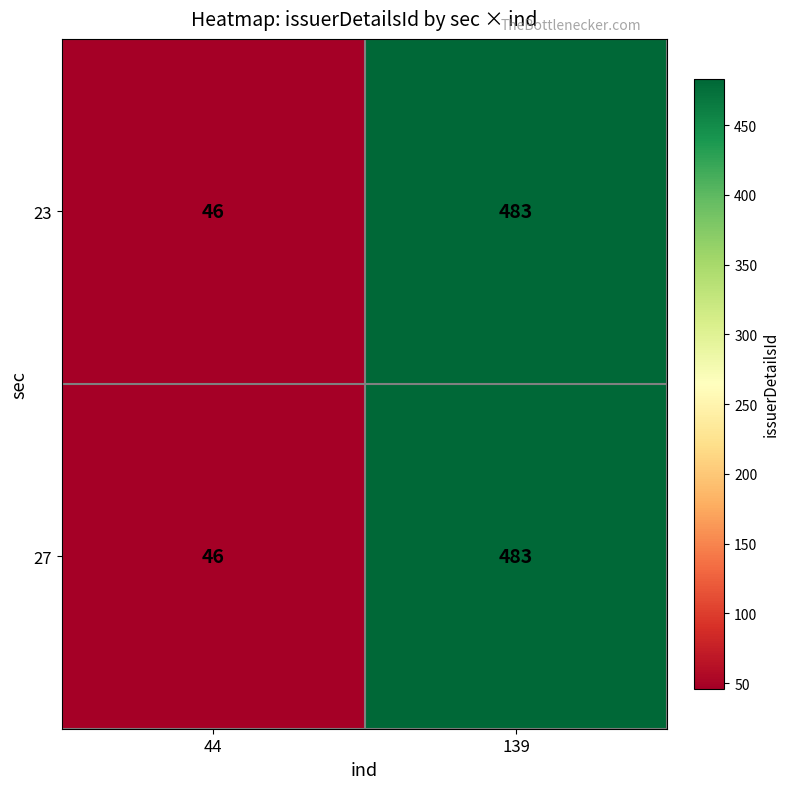

The 23 series shows 806 at 139. True or false?

False